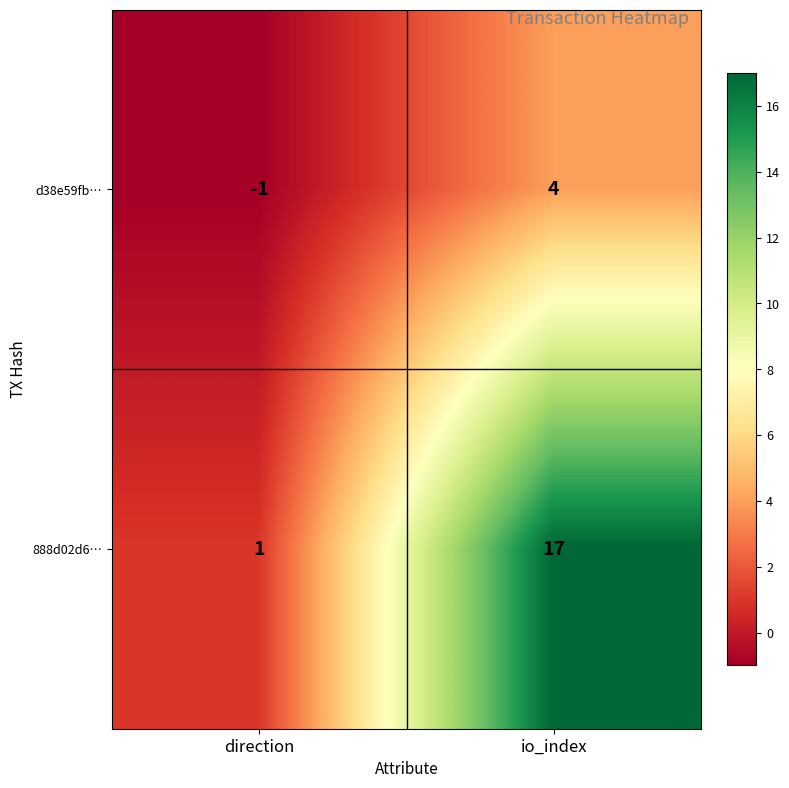

What is the sum of all 888d02d6… values?

18